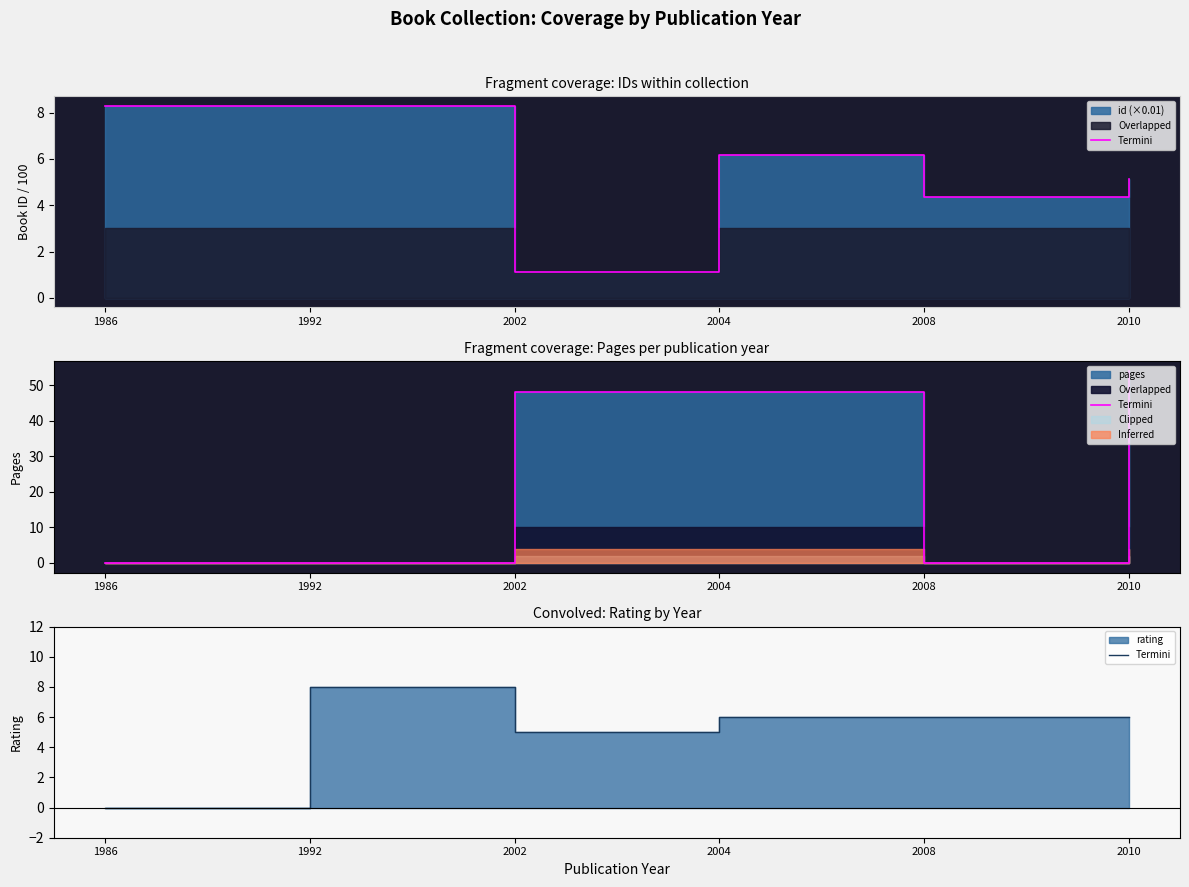

Count the values in the range 5 to 6.

4